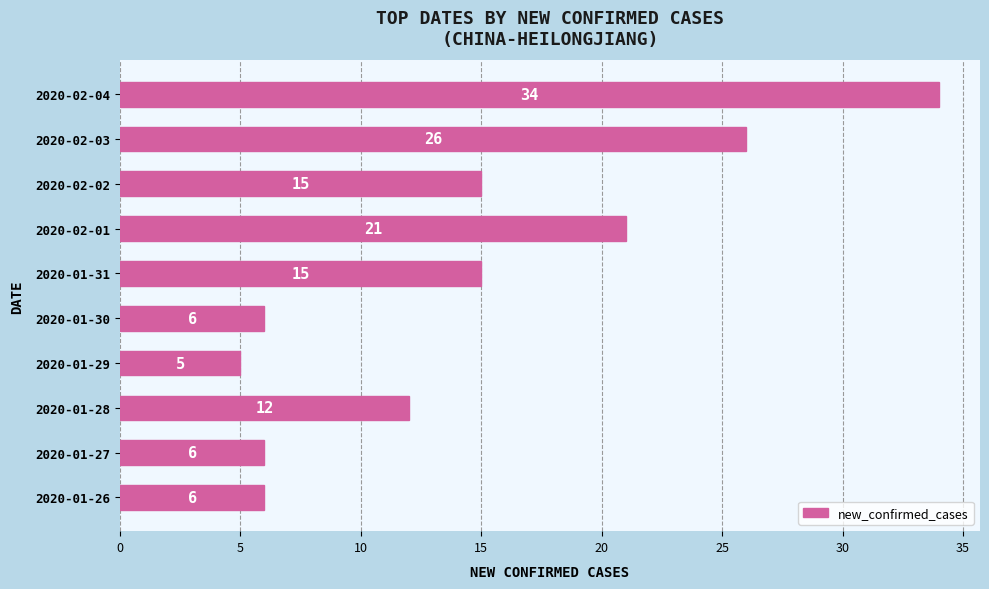

True or false: the data shows 6 at 2020-01-31.

False